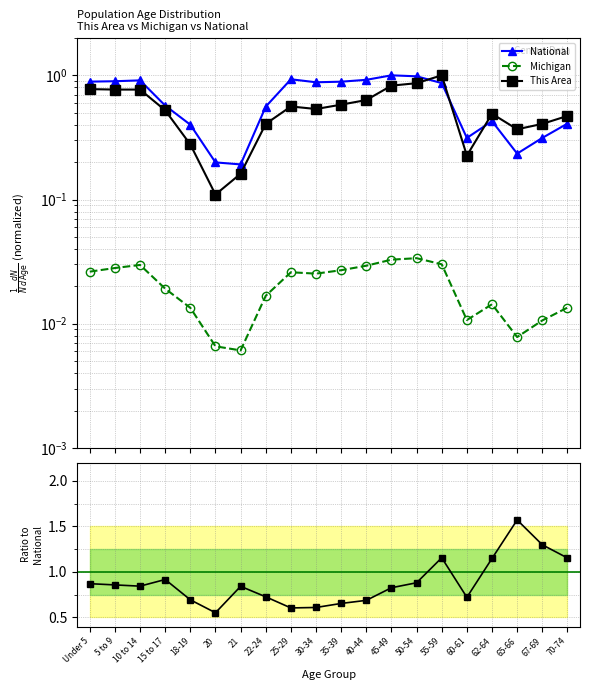

How many interior local peaks does the National series have?

4